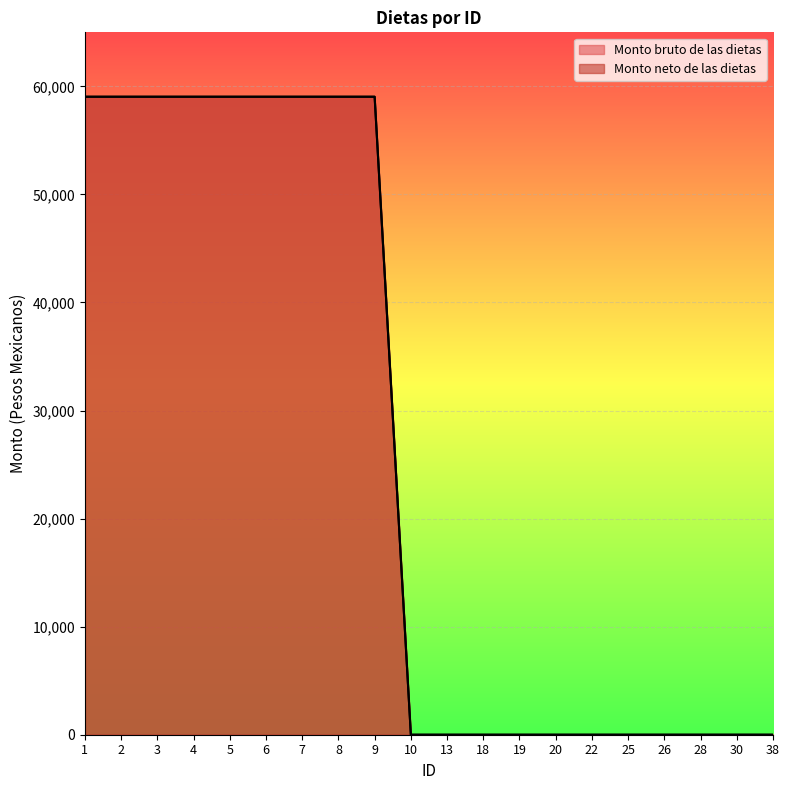

At which label is Monto bruto de las dietas closest to 29520?

1